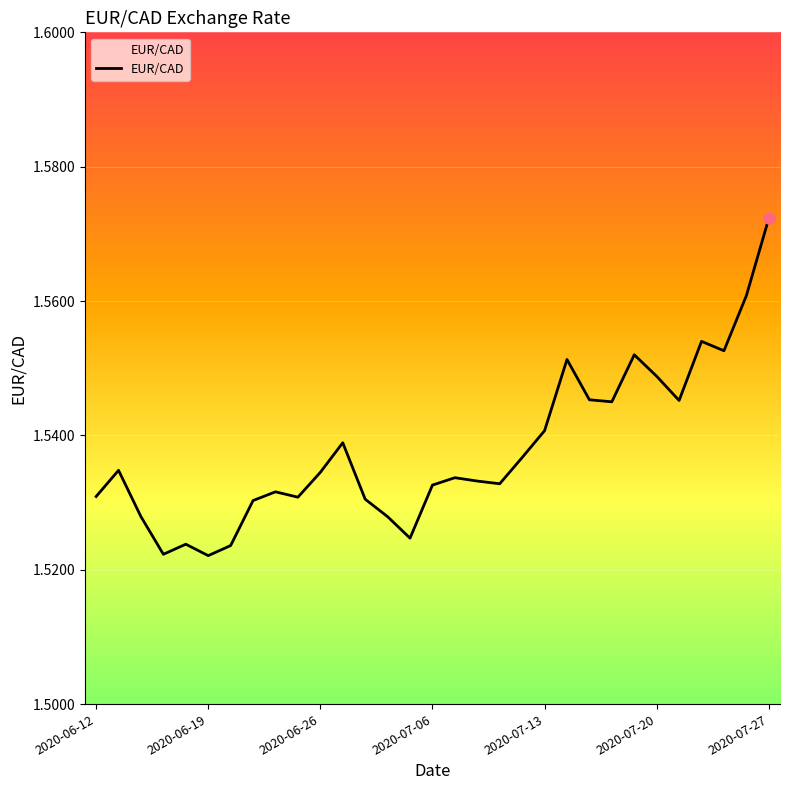

Is this an area chart (filled region under the line)?

Yes